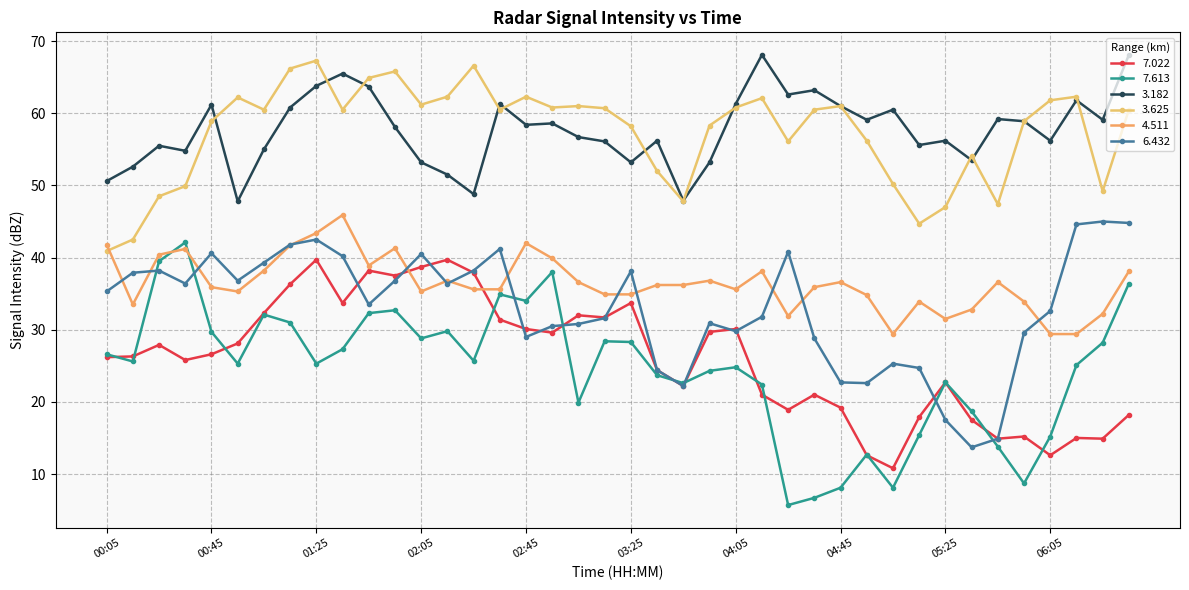

Does the chart have visible grid lines?

Yes